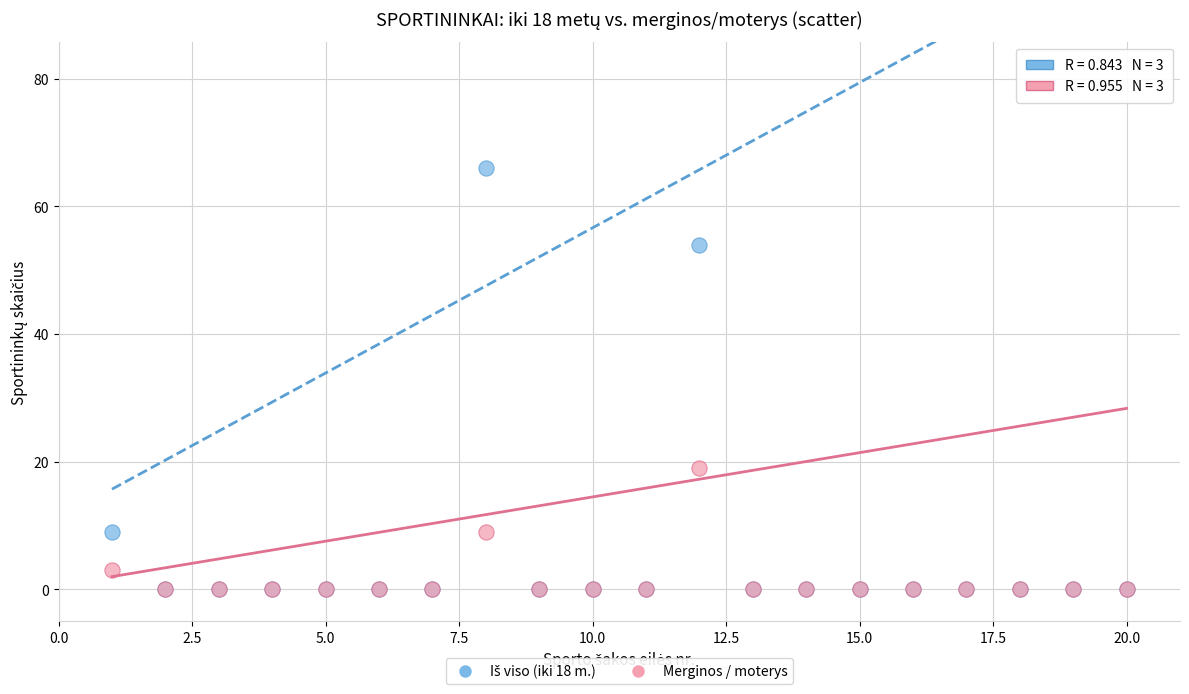

Across all series, what Y value is closest to 33?

19